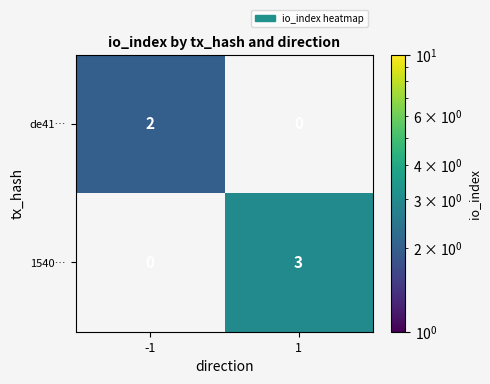

Count the number of categories in the chart.

2